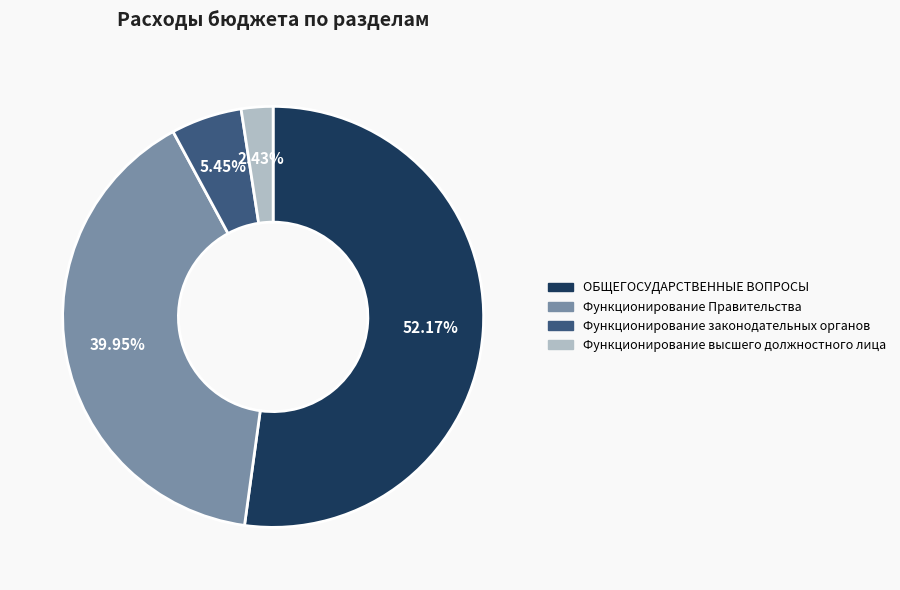

Which has a higher value, Функционирование законодательных органов or ОБЩЕГОСУДАРСТВЕННЫЕ ВОПРОСЫ?

ОБЩЕГОСУДАРСТВЕННЫЕ ВОПРОСЫ